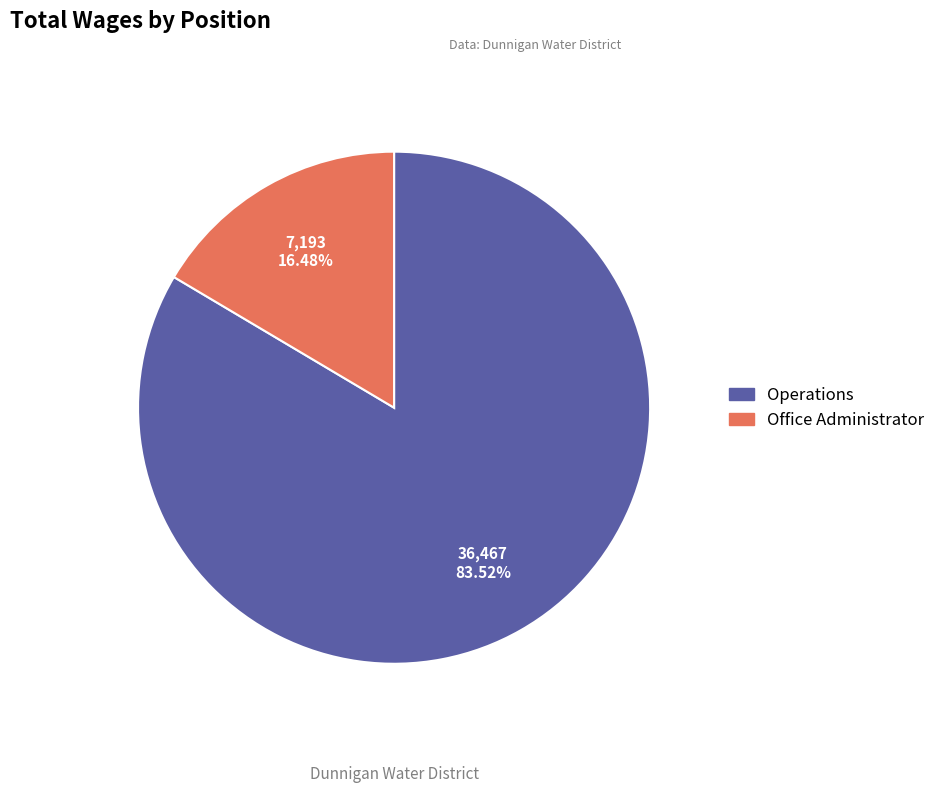

Rank the categories by value from highest to lowest.

Operations, Office Administrator